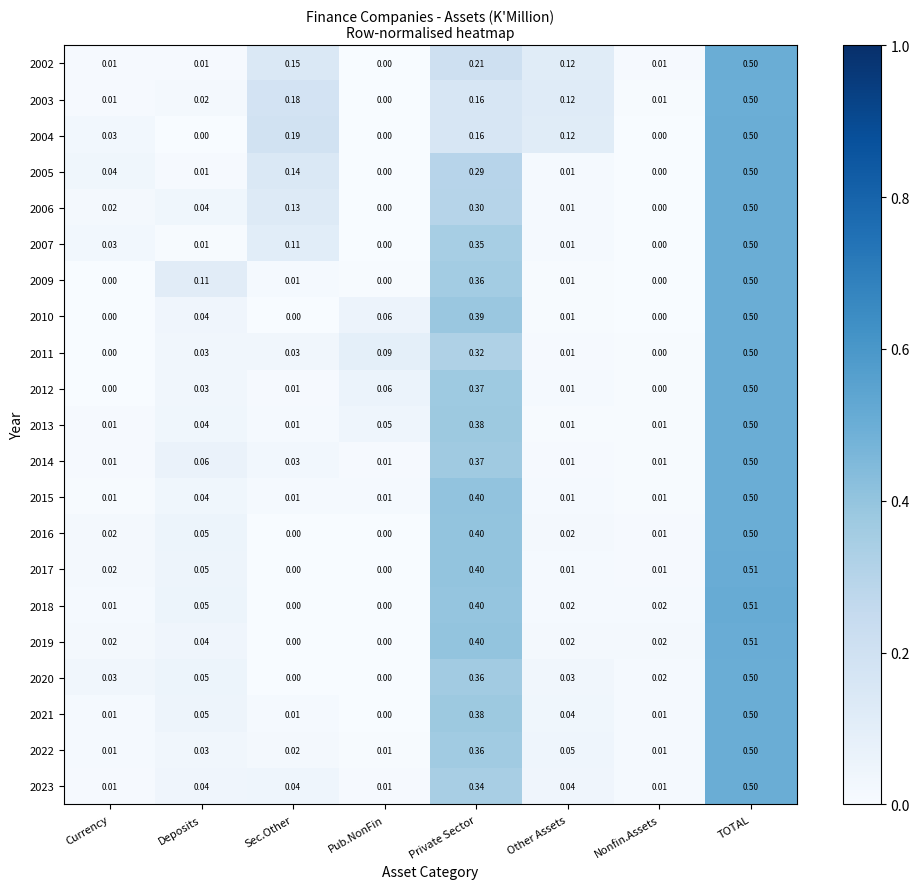

At which label does 2003 reach its minimum?

Pub.NonFin